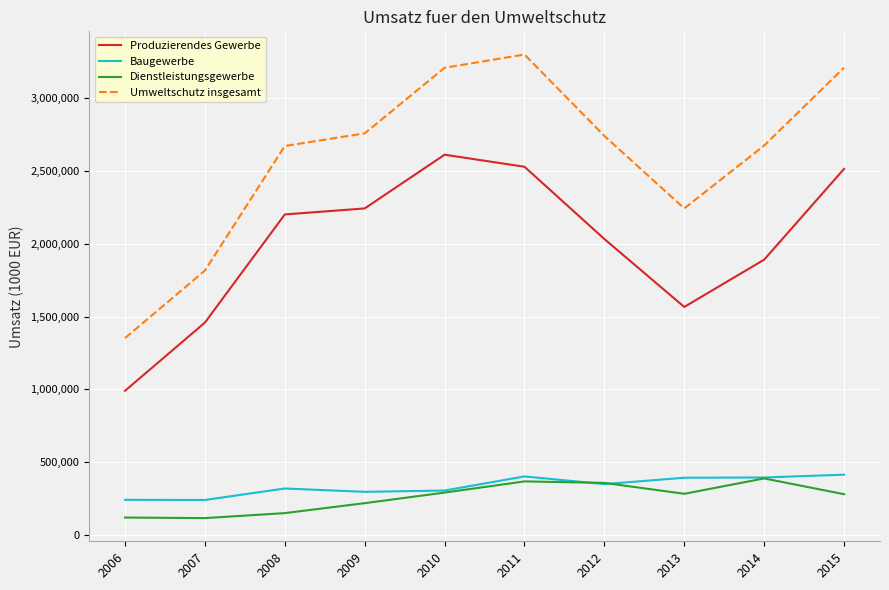

How many lines are shown in the chart?

4